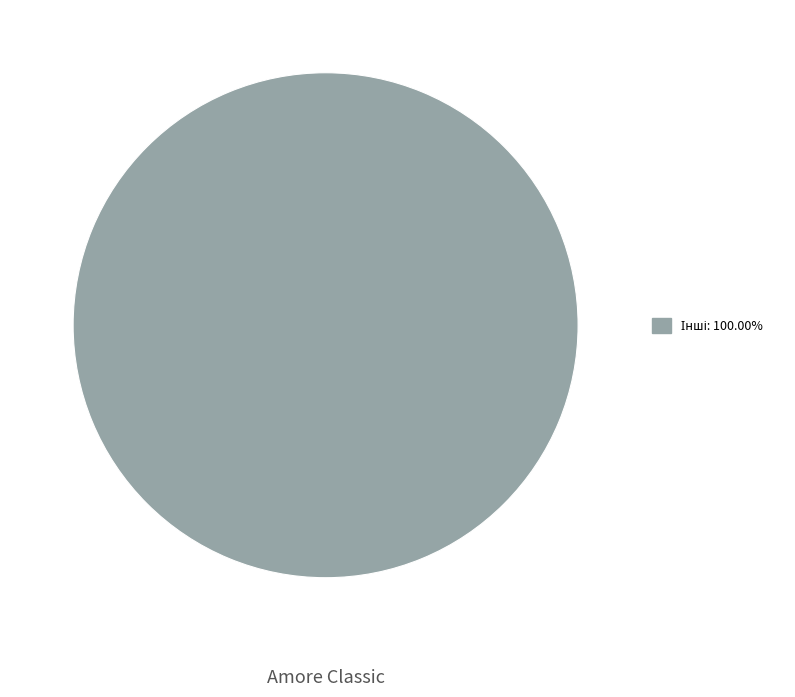

Is there a majority slice in this chart?

Yes